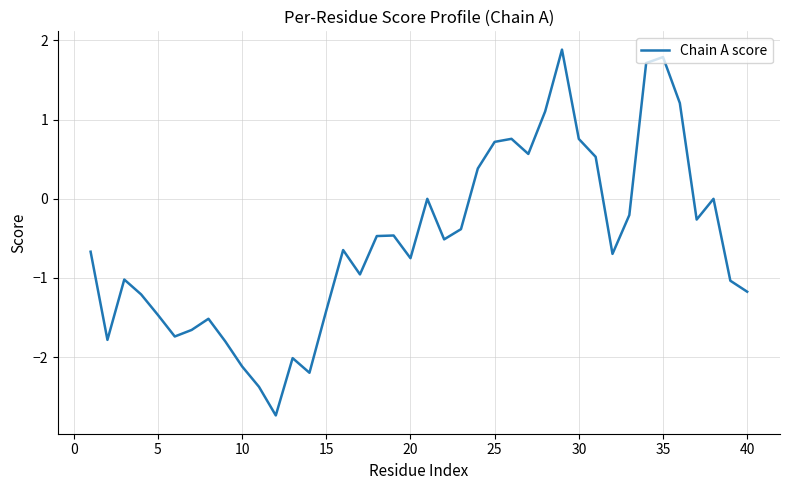

Reading right to left, extract all data points from this chart.

-1.2	-1.0	0.0	-0.3	1.2	1.8	1.7	-0.2	-0.7	0.5	0.8	1.9	1.1	0.6	0.8	0.7	0.4	-0.4	-0.5	0.0	-0.7	-0.5	-0.5	-1.0	-0.6	-1.4	-2.2	-2.0	-2.7	-2.4	-2.1	-1.8	-1.5	-1.7	-1.7	-1.5	-1.2	-1.0	-1.8	-0.7